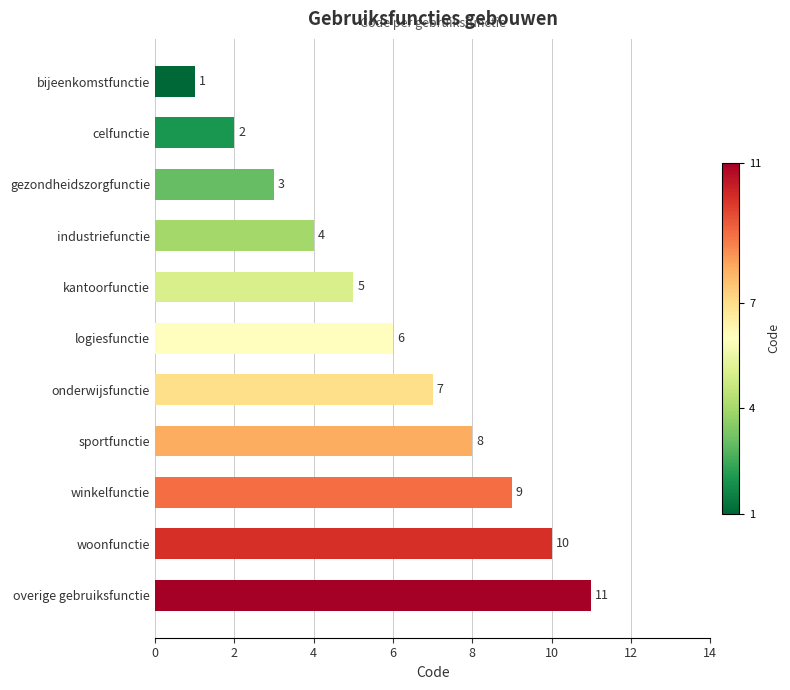

How many series are shown in this chart?

1